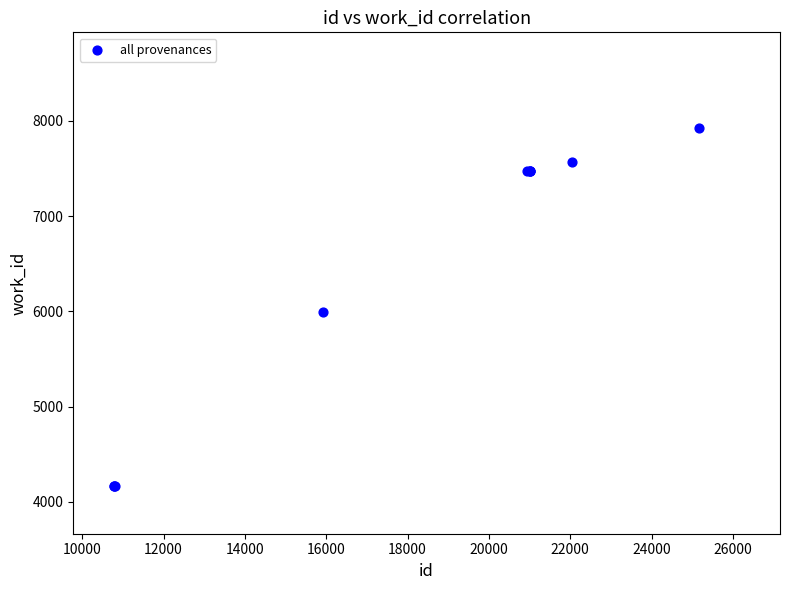

What Y value in the scatter plot is closest to 6048?

5990